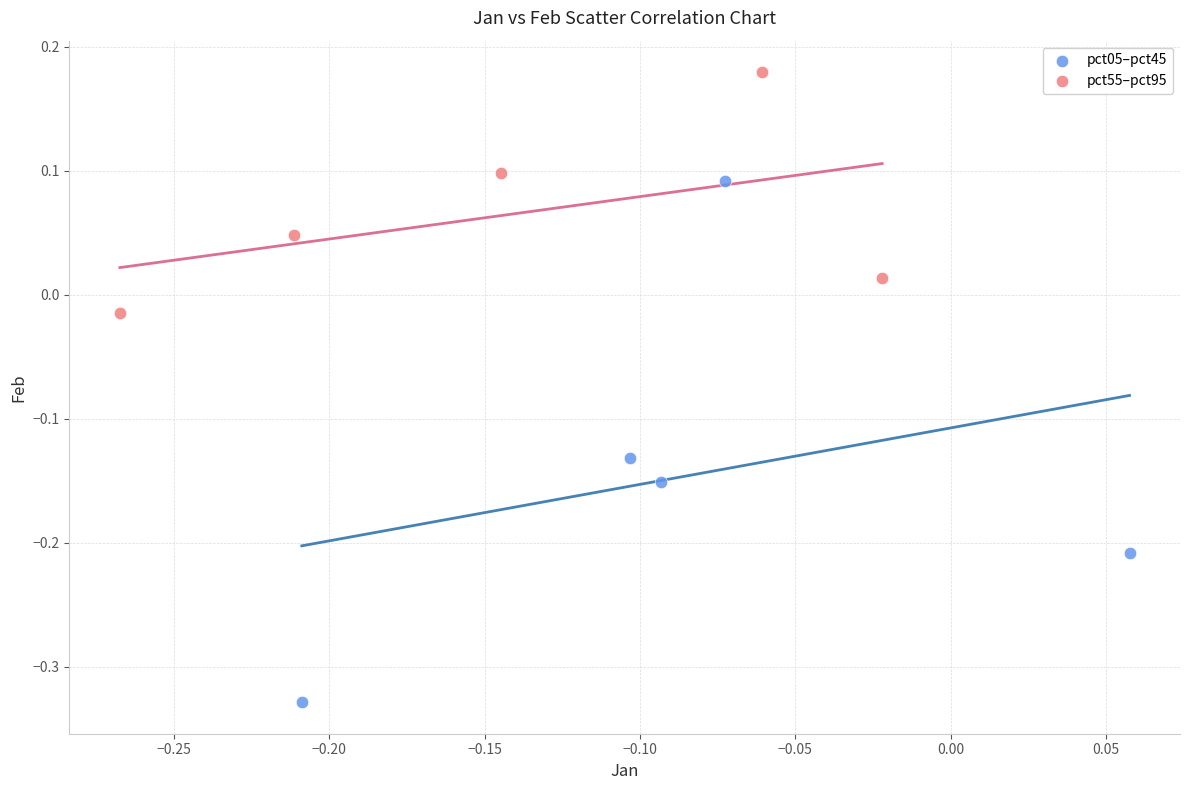

Which series has the largest Y range (max minus min)?

pct05–pct45